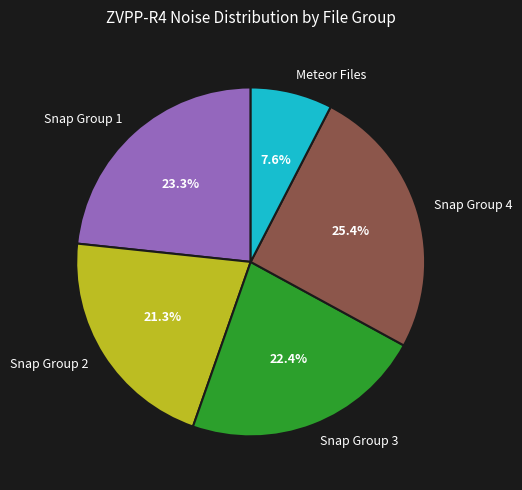

Is there any slice that represents more than half of the pie?

No